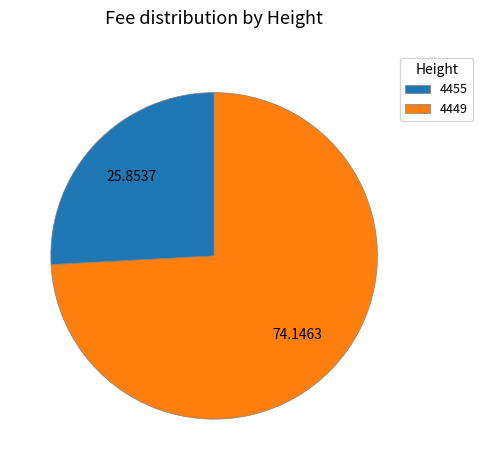

Is the sum of 4449 and 4455 greater than half?

Yes